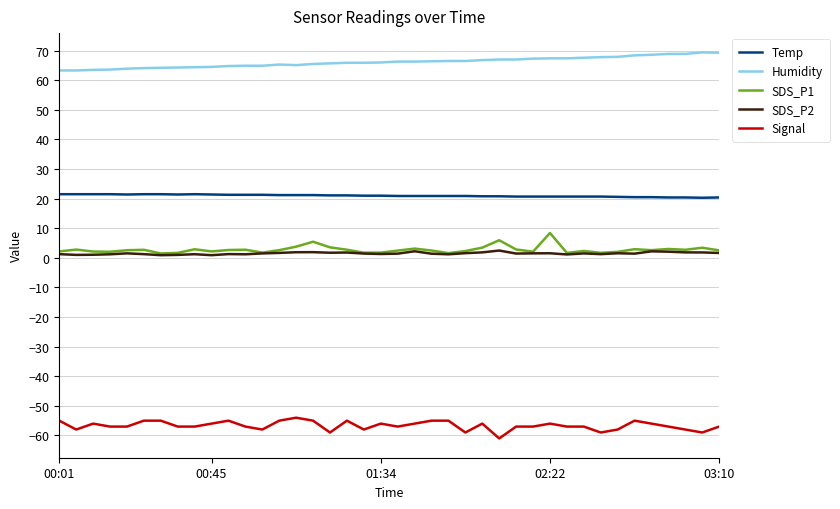

What is the smallest value displayed?

-61.0